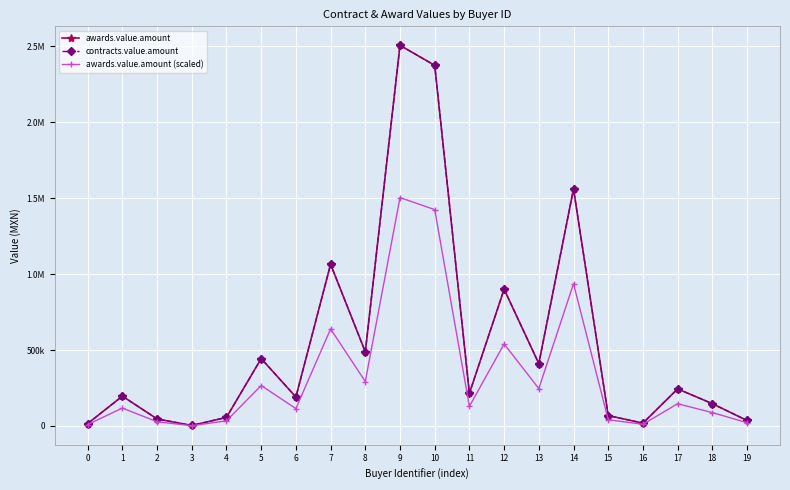

What is the spread (max minus min) of values at 14?

624516.4